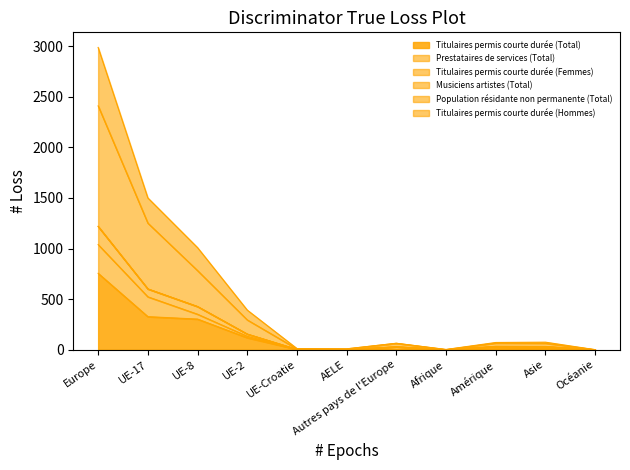

What is the total value across all series at UE-Croatie?

12